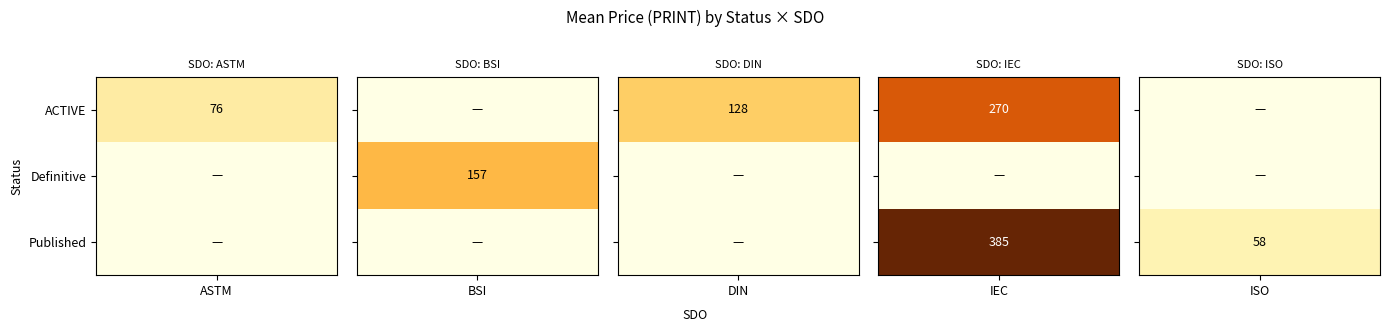

The value of Definitive at Published is 0.0. True or false?

True